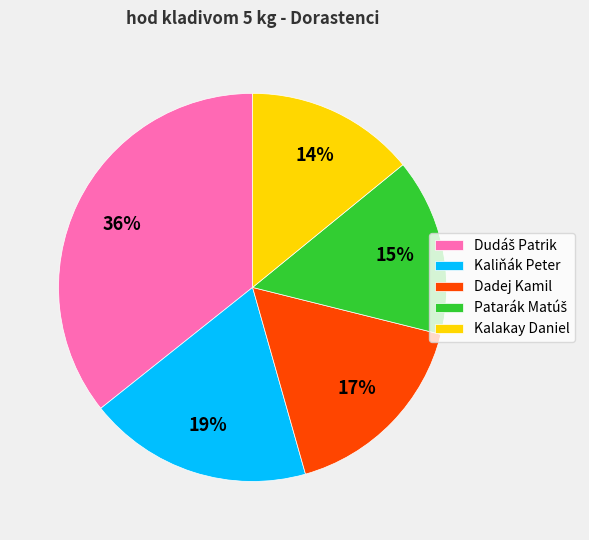

How many slices are in this pie chart?

5